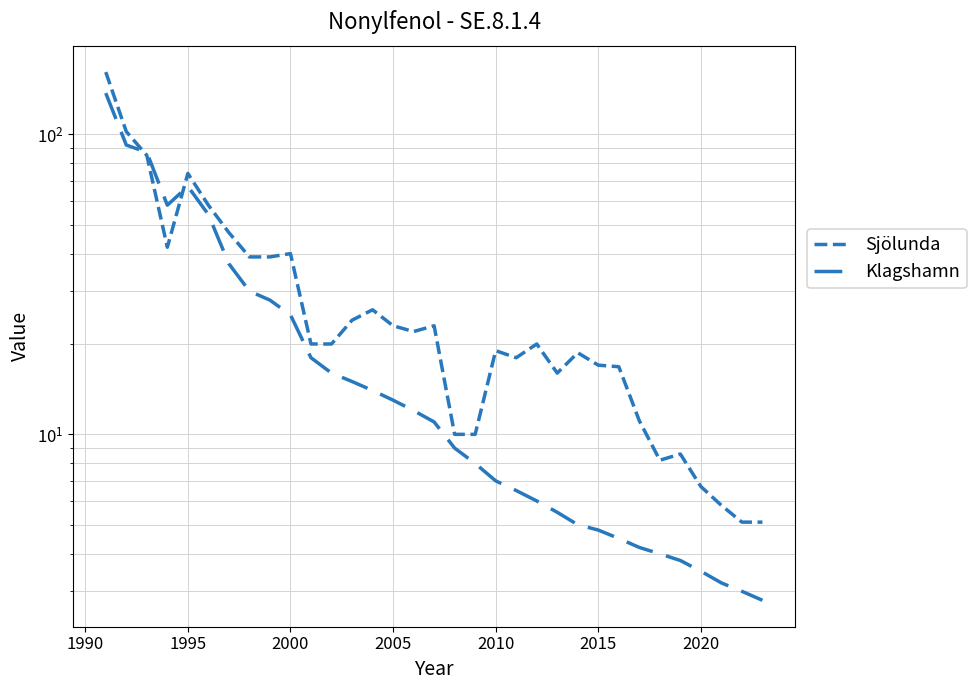

Reading left to right, extract all data points from this chart.

Sjölunda: 161.0	102.0	85.0	42.0	74.0	58.0	47.0	39.0	39.0	40.0	20.0	20.0	24.0	26.0	23.0	22.0	23.0	10.0	10.0	19.0	18.0	20.0	16.0	18.7	17.0	16.8	11.1	8.2	8.6	6.7	5.8	5.1	5.1
Klagshamn: 137.0	92.0	87.0	58.0	67.0	54.0	37.0	30.0	28.0	25.0	18.0	16.0	15.0	14.0	13.0	12.0	11.0	9.0	8.0	7.0	6.5	6.0	5.5	5.0	4.8	4.5	4.2	4.0	3.8	3.5	3.2	3.0	2.8